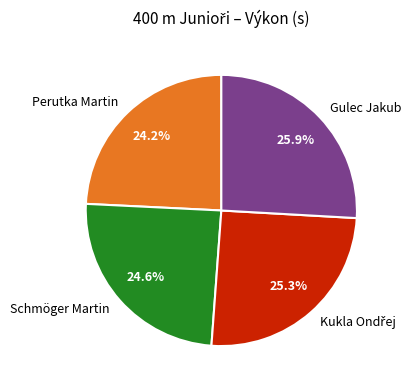

What percentage do Schmöger Martin and Perutka Martin together represent?

48.8%